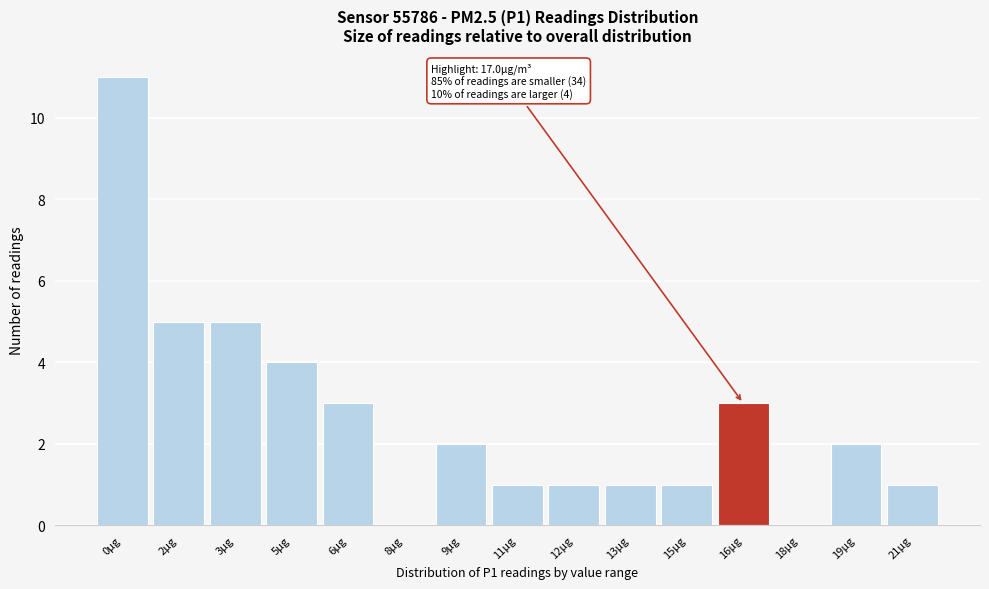

Reading left to right, extract all data points from this chart.

0µg=11	2µg=5	3µg=5	5µg=4	6µg=3	8µg=0	9µg=2	11µg=1	12µg=1	13µg=1	15µg=1	16µg=3	18µg=0	19µg=2	21µg=1